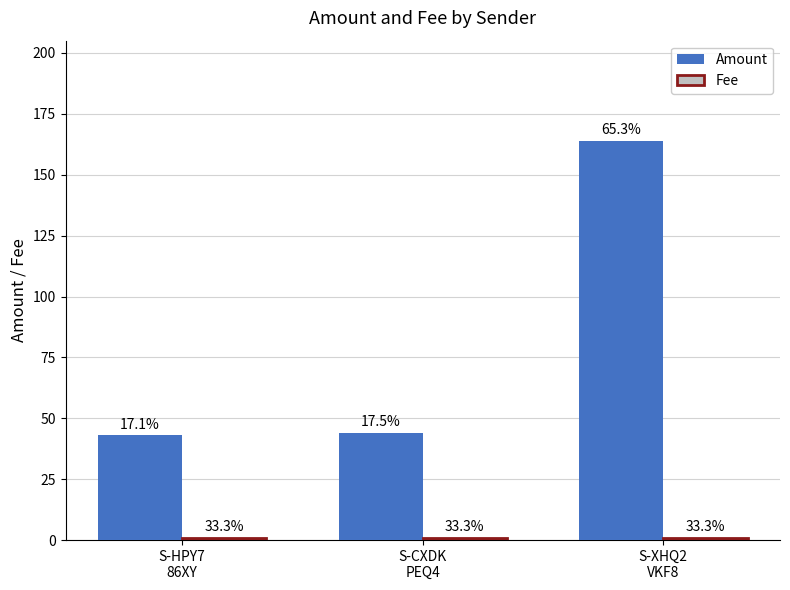

What is the average value of the Amount series?

83.7